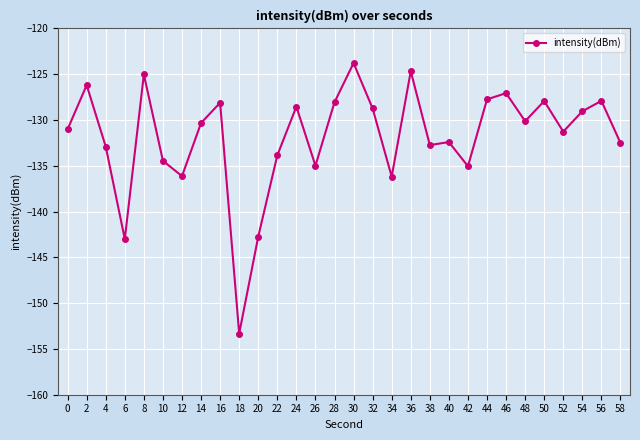

What is the value of the 2nd point from the left?

-126.2